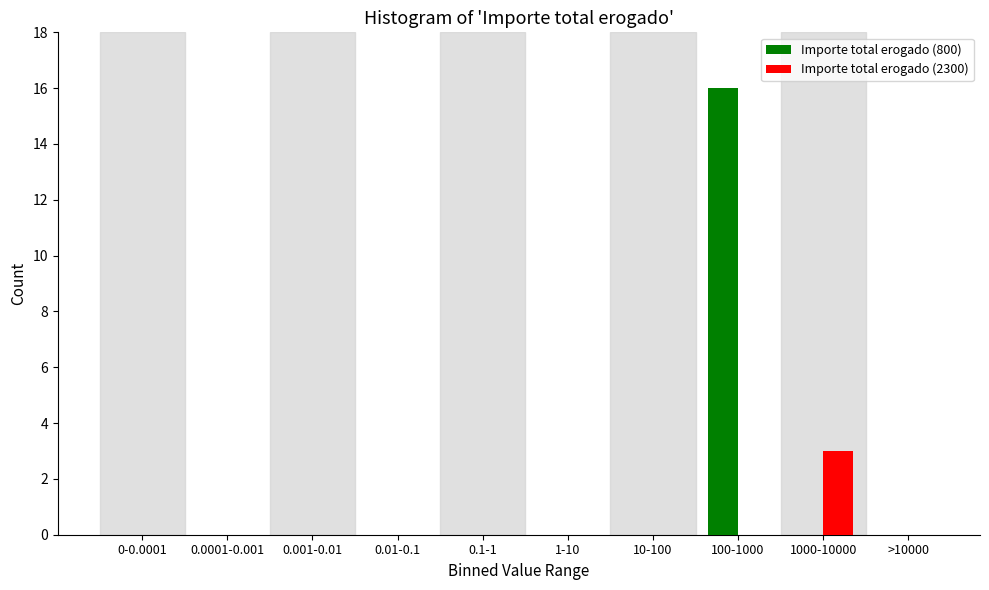

Reading right to left, extract all data points from this chart.

Importe total erogado (800): >10000=0	1000-10000=0	100-1000=16	10-100=0	1-10=0	0.1-1=0	0.01-0.1=0	0.001-0.01=0	0.0001-0.001=0	0-0.0001=0
Importe total erogado (2300): >10000=0	1000-10000=3	100-1000=0	10-100=0	1-10=0	0.1-1=0	0.01-0.1=0	0.001-0.01=0	0.0001-0.001=0	0-0.0001=0